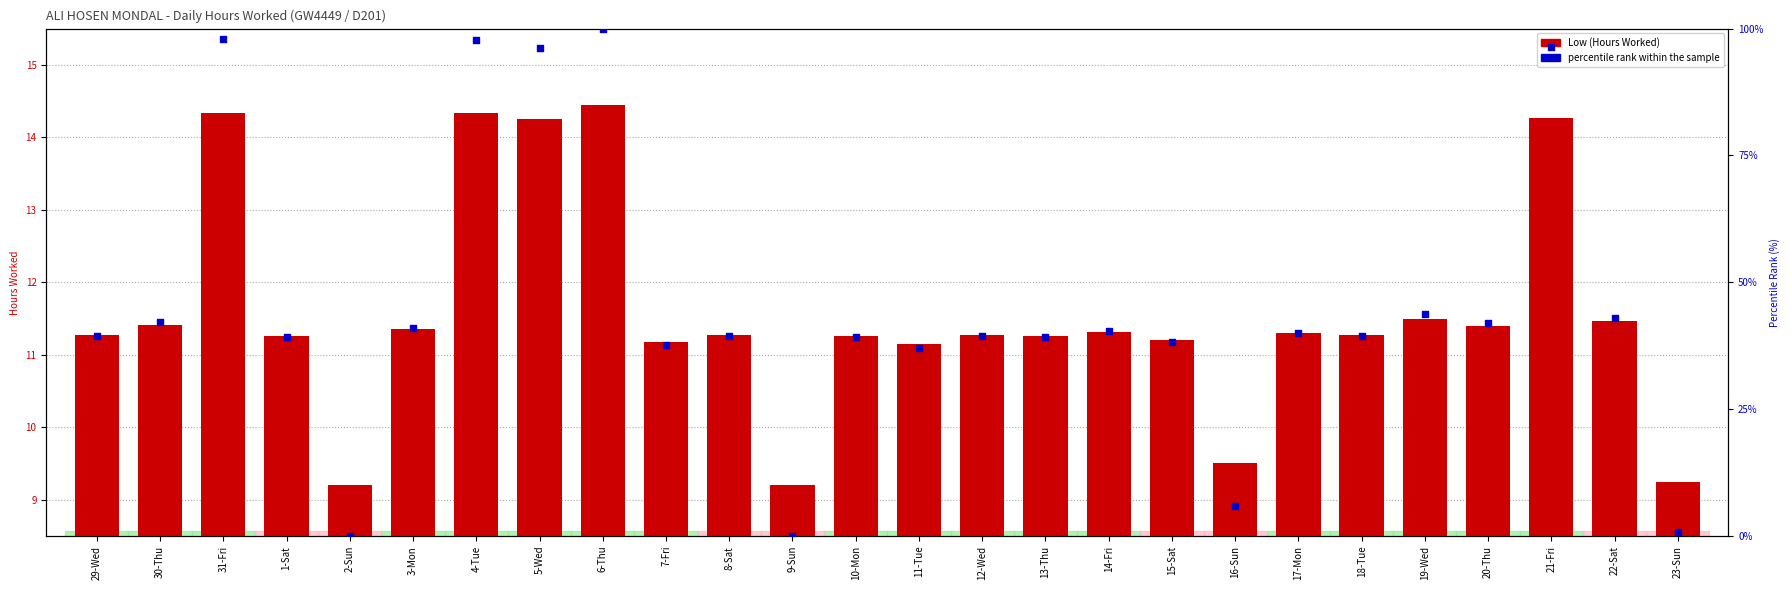

Which series has the widest spread of Y values?

percentile rank within the sample